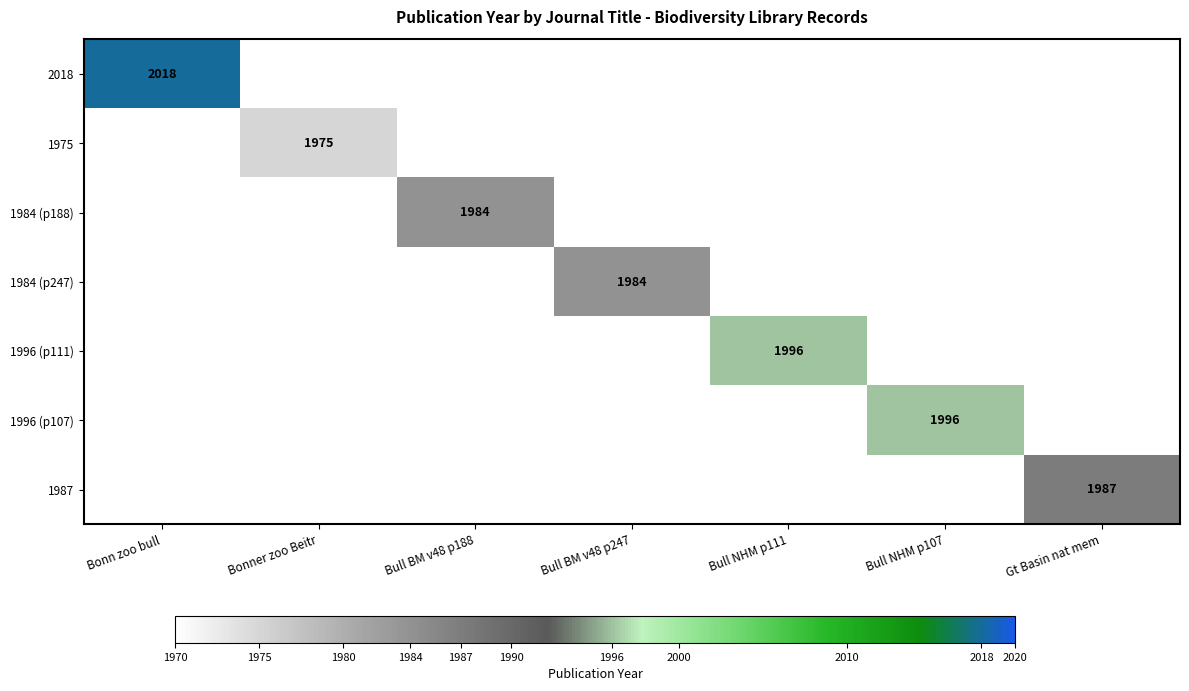

Count the number of data series in this chart.

7